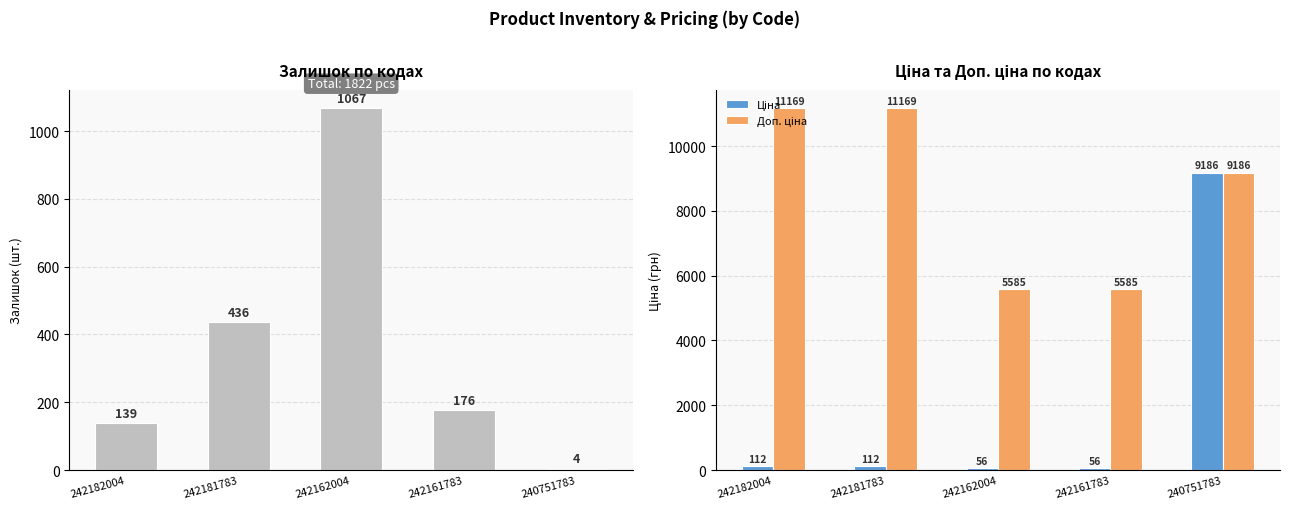

What is the average value of the Доп. ціна series?

8538.8